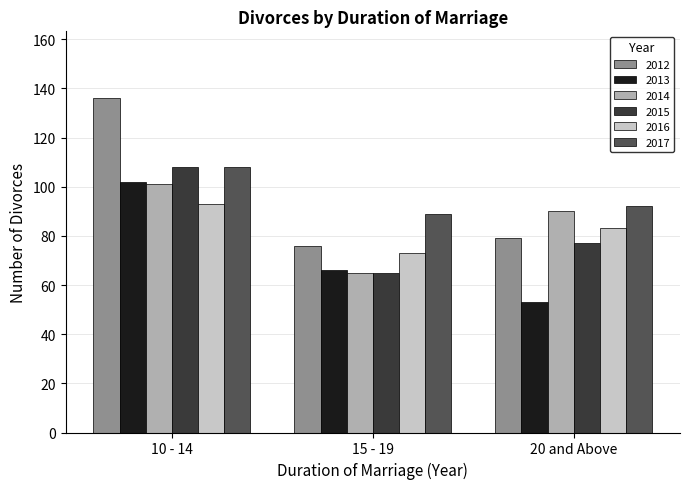

At how many categories does at least one series exceed 64?

3